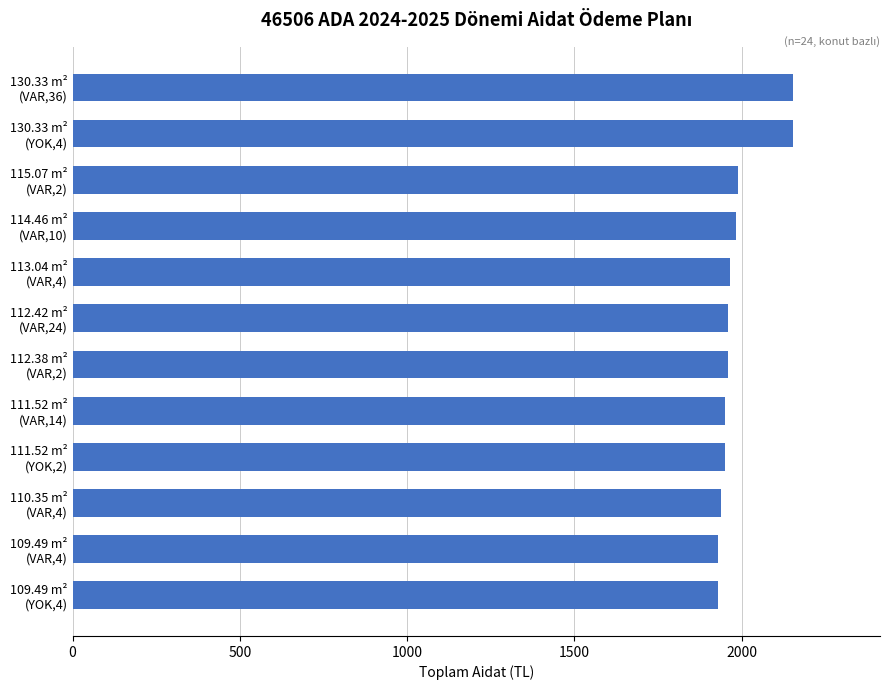

What is the minimum value shown in the chart?

1928